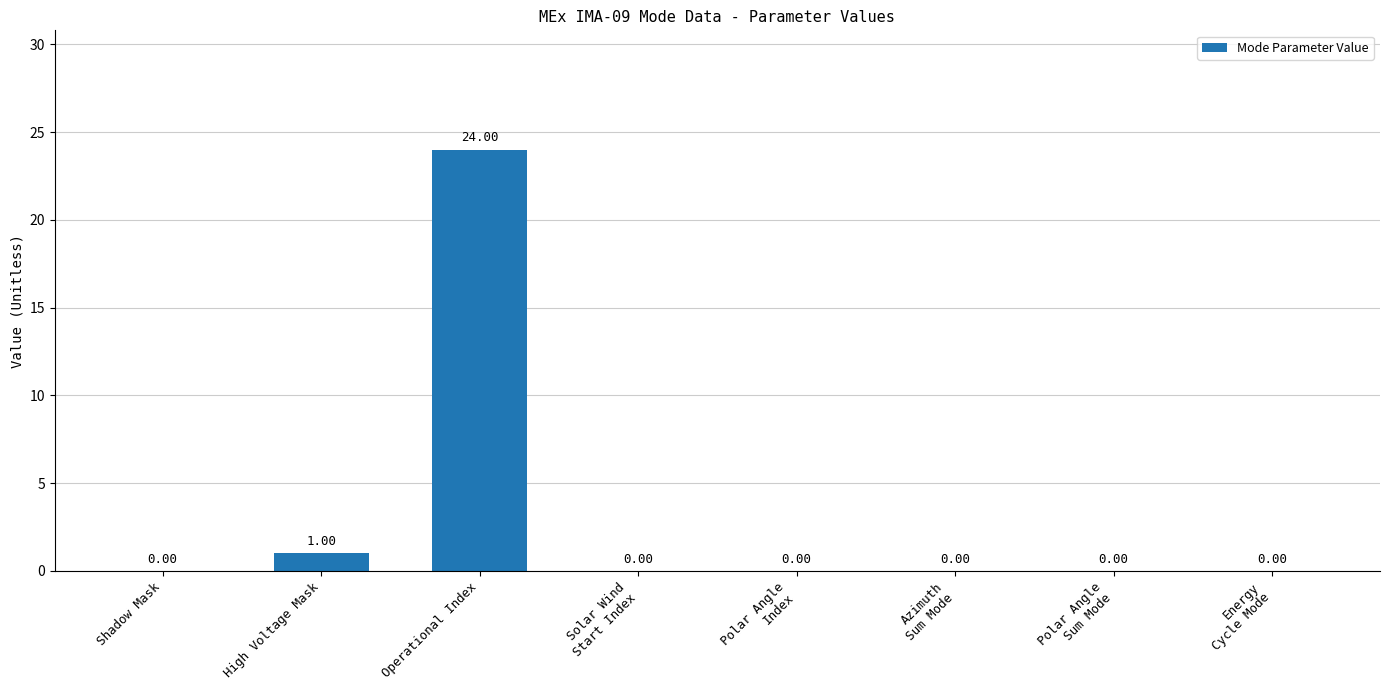

What is the sum of all values?

25